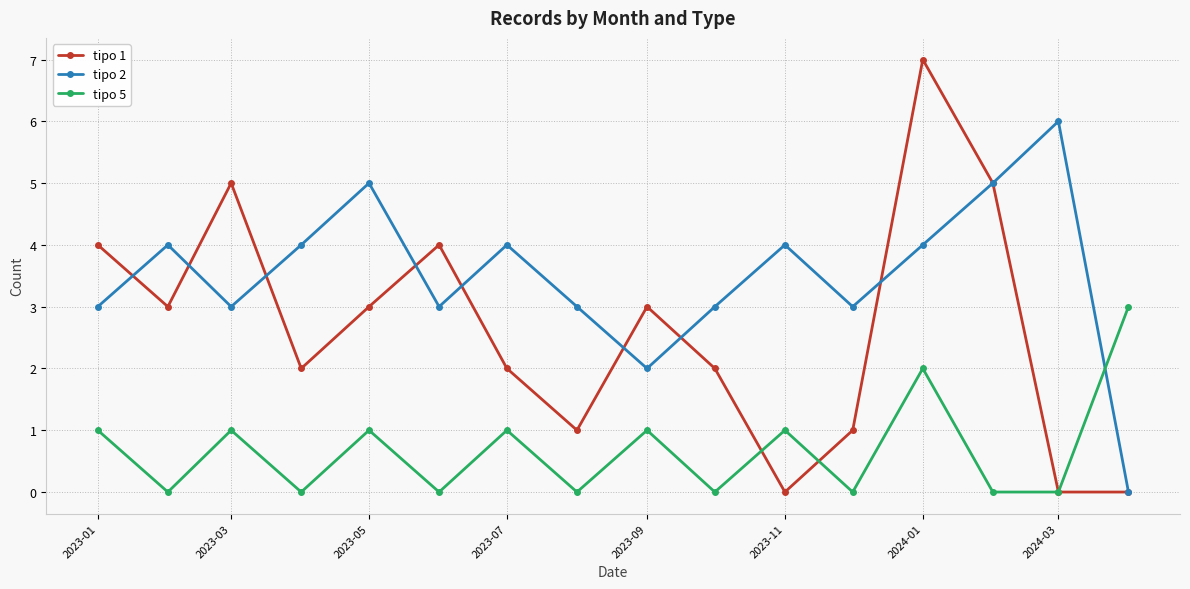

List the series in order of their overall mean, lowest first.

tipo 5, tipo 1, tipo 2